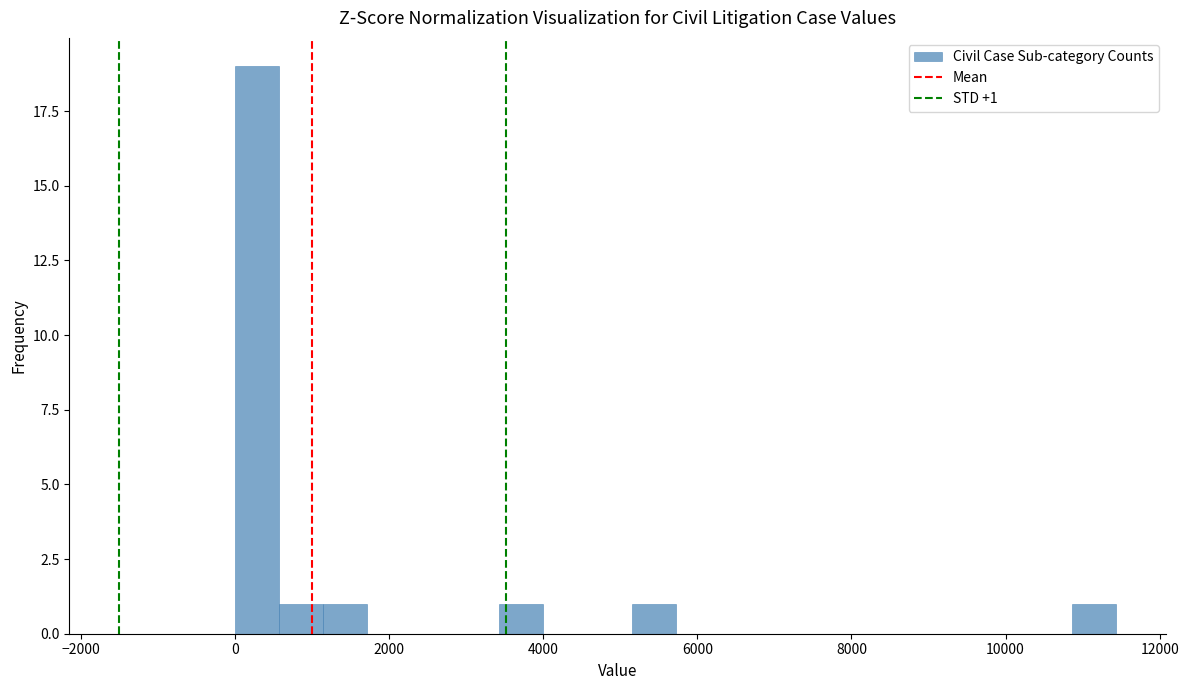

Read against the x-axis, roughly where is the centre of the tallest bar?

200